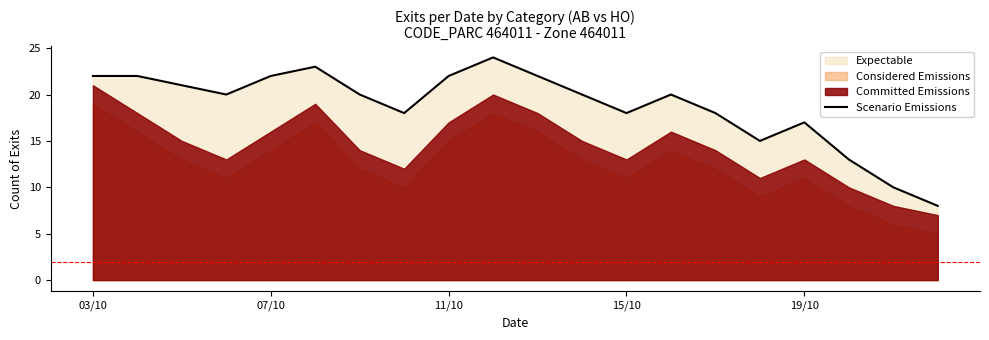

What is the value of the 19th point from the left?

10